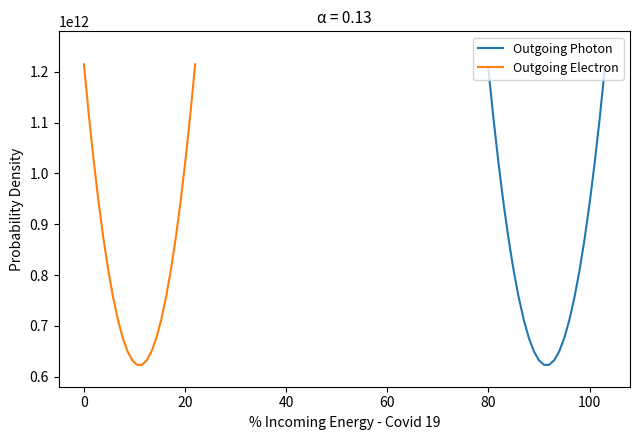

How many lines are shown in the chart?

2